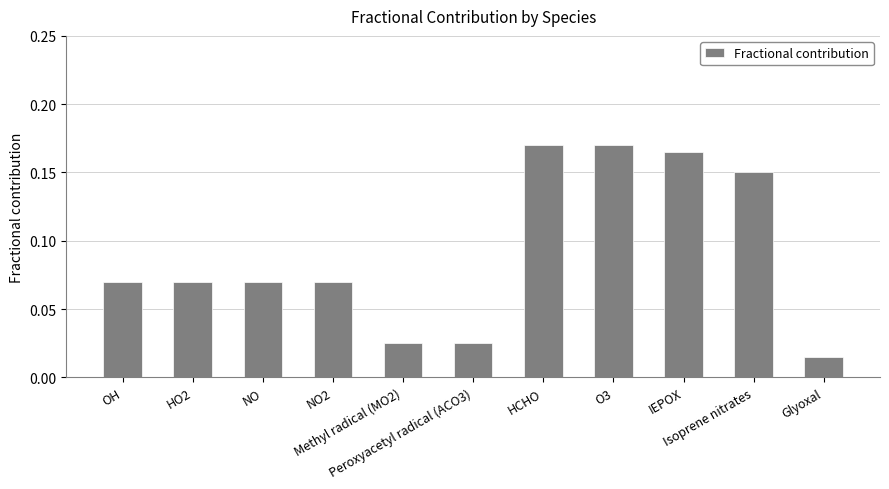

Rank the categories by value from highest to lowest.

HCHO, O3, IEPOX, Isoprene nitrates, OH, HO2, NO, NO2, Methyl radical (MO2), Peroxyacetyl radical (ACO3), Glyoxal